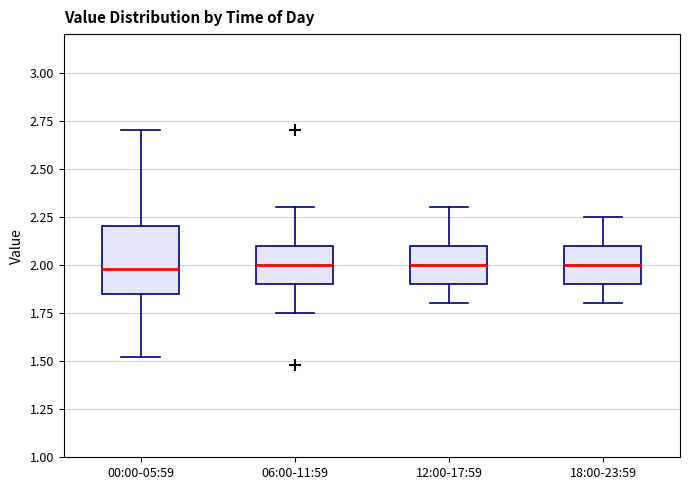

Reading left to right, transcribe this box plot: for each box, give where its median line is, the range the box spans, and where its two whiskers end, as read against the y-axis. The values are not printed on the chart, so give them approximately, as read against the axis.

00:00-05:59: median 2.00, box 1.85 to 2.20, whiskers 1.50 to 2.70
06:00-11:59: median 2.00, box 1.90 to 2.10, whiskers 1.75 to 2.30
12:00-17:59: median 2.00, box 1.90 to 2.10, whiskers 1.80 to 2.30
18:00-23:59: median 2.00, box 1.90 to 2.10, whiskers 1.80 to 2.25